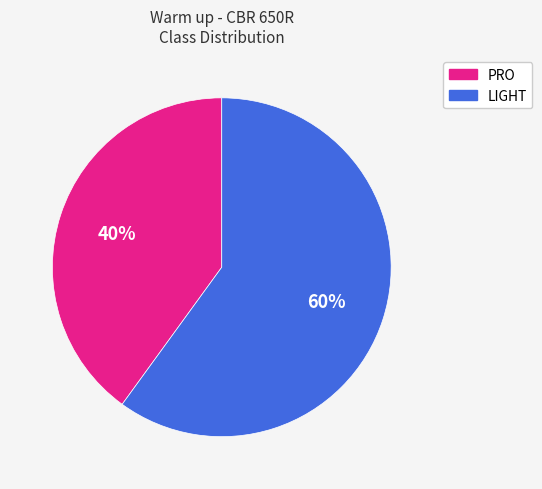

True or false: PRO accounts for 54% of the total.

False